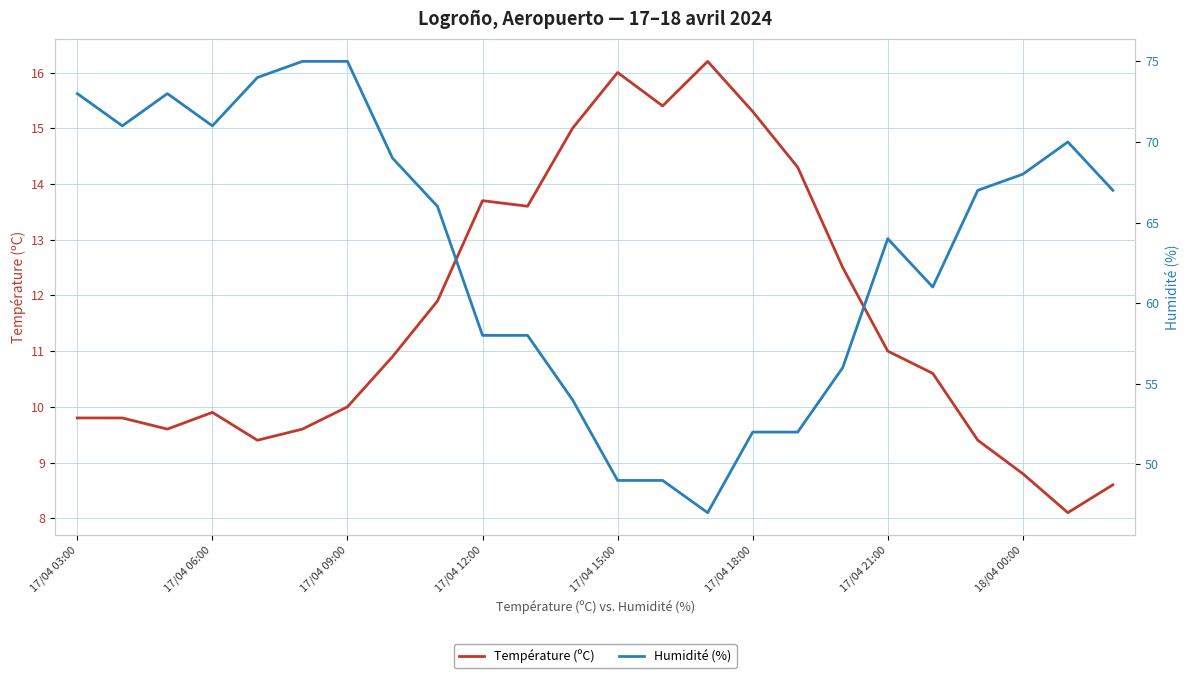

Which series has the widest spread of values?

Humidité (%)